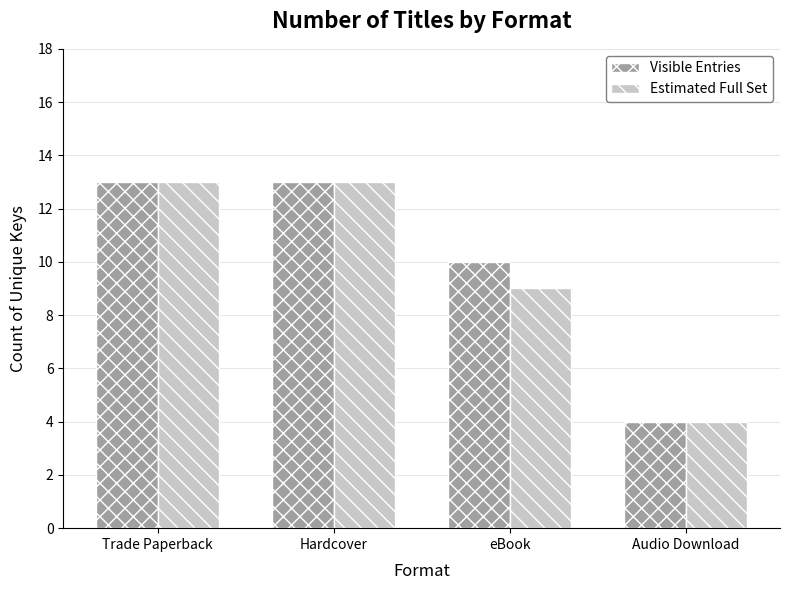

Reading left to right, list all the values displayed in this chart.

Visible Entries: 13	13	10	4
Estimated Full Set: 13	13	9	4